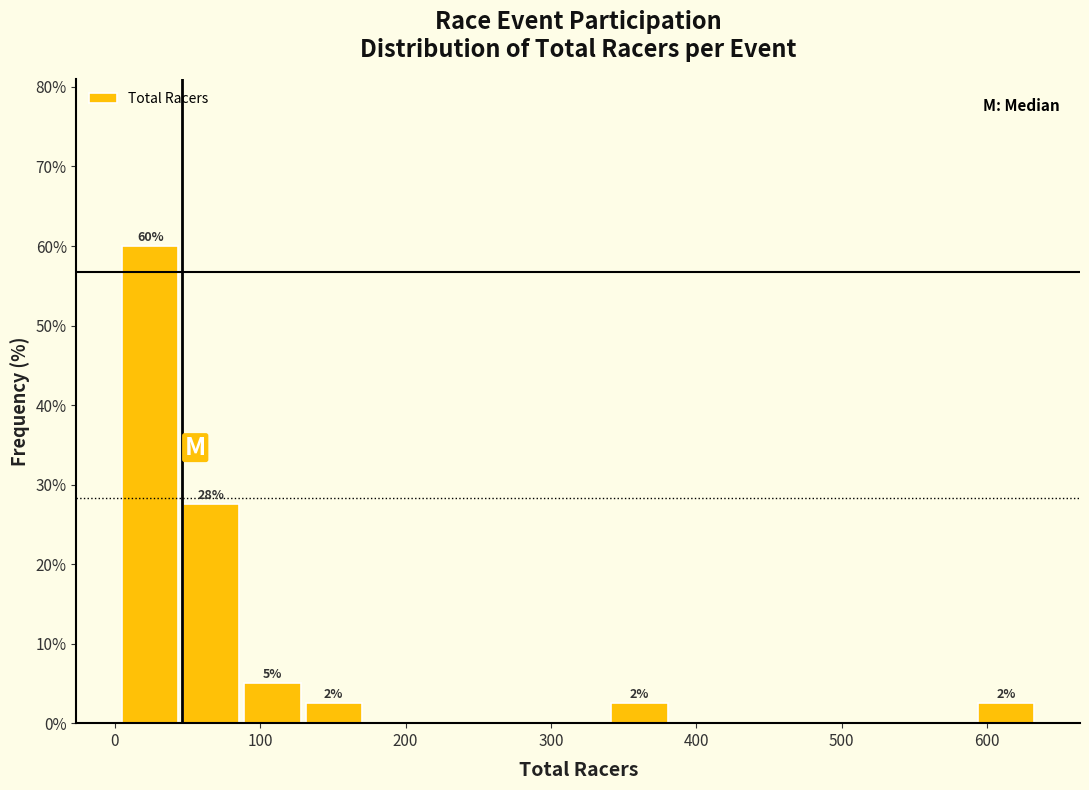

Over which range of the x-axis is the bar tallest?

10 to 50